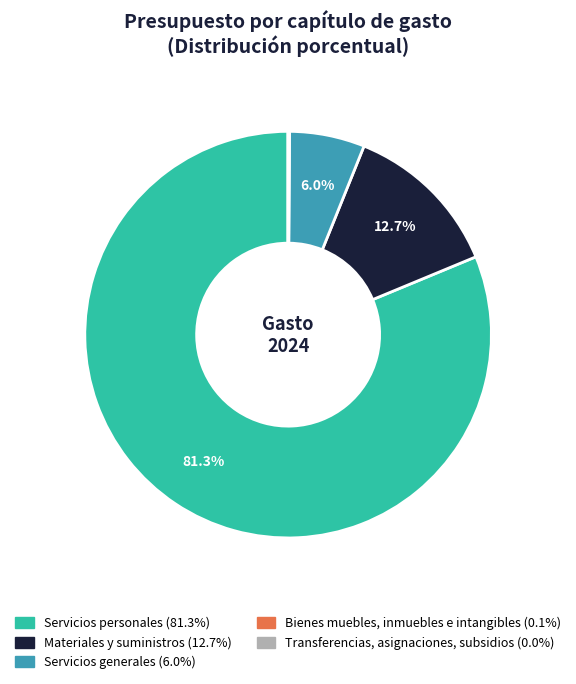

Between Servicios generales and Servicios personales, which is larger?

Servicios personales